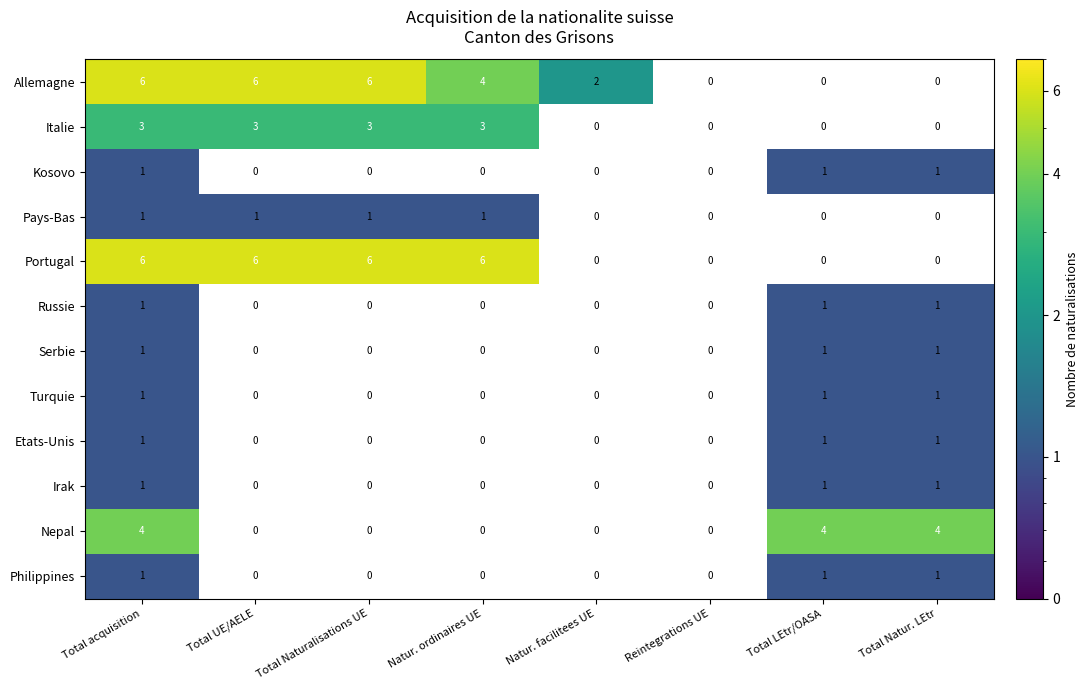

At which category is the sum across all series the highest?

Total acquisition